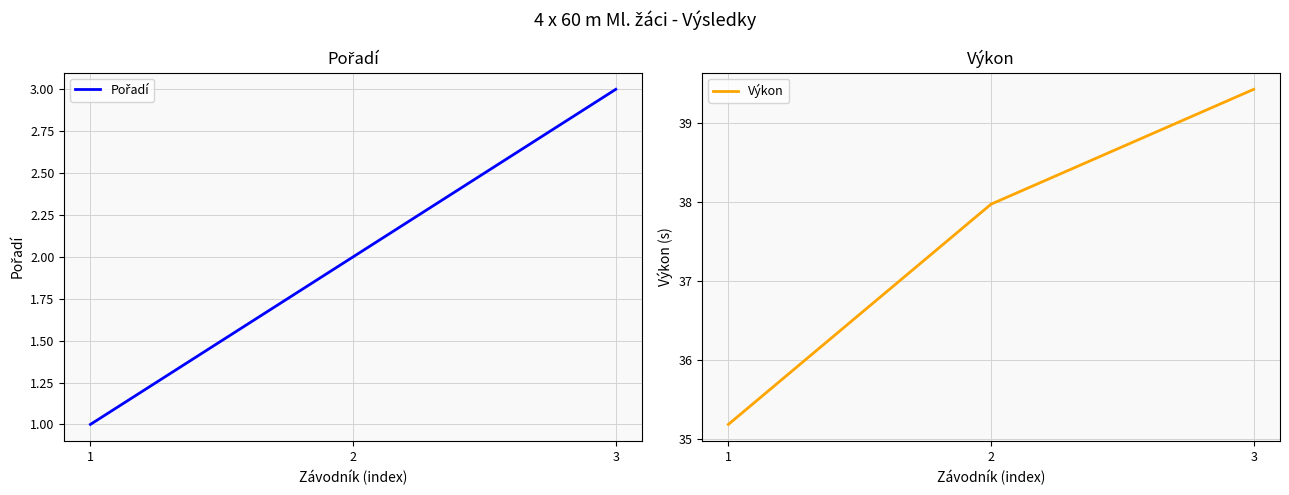

What are all the series names shown in the legend?

Pořadí, Výkon